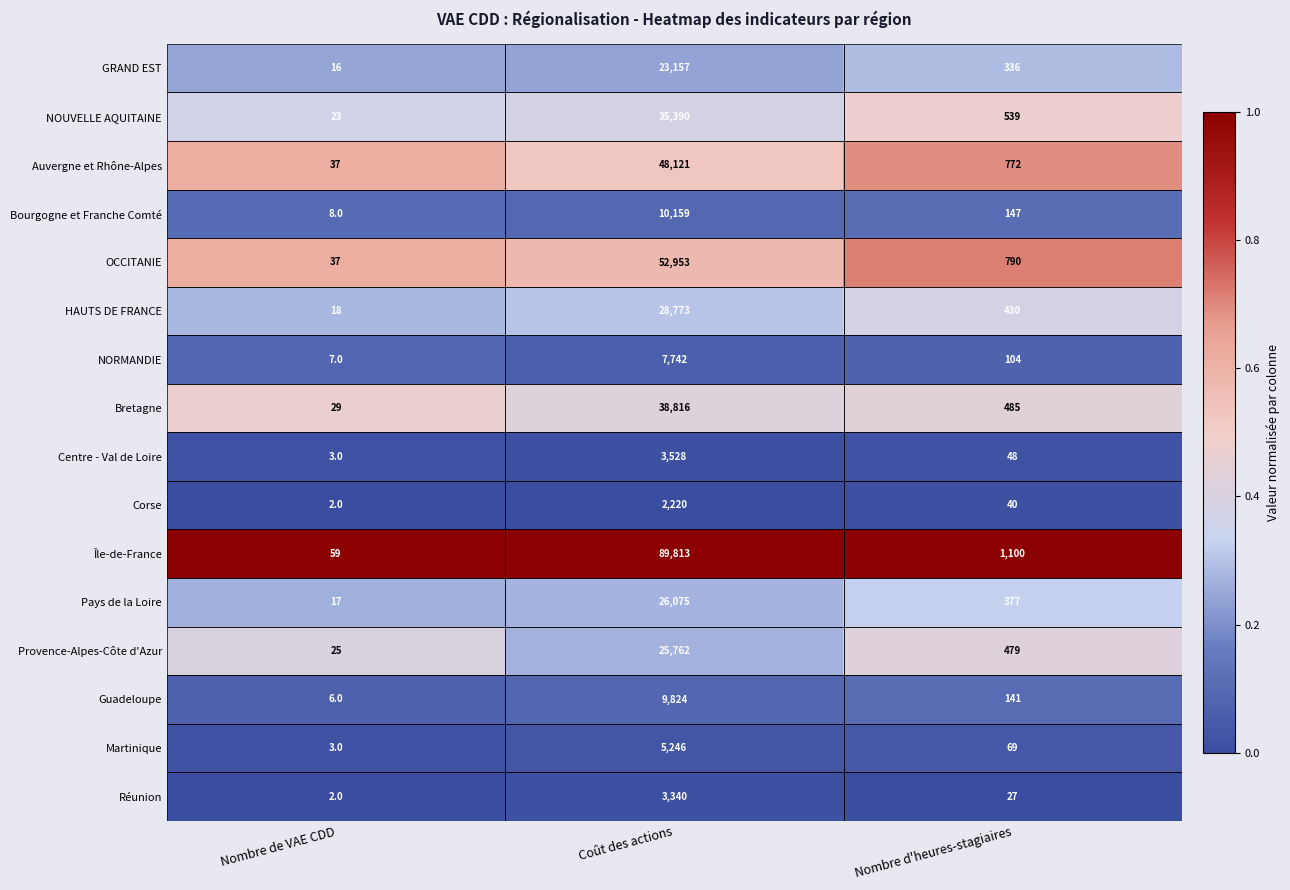

How many series are shown in this chart?

16